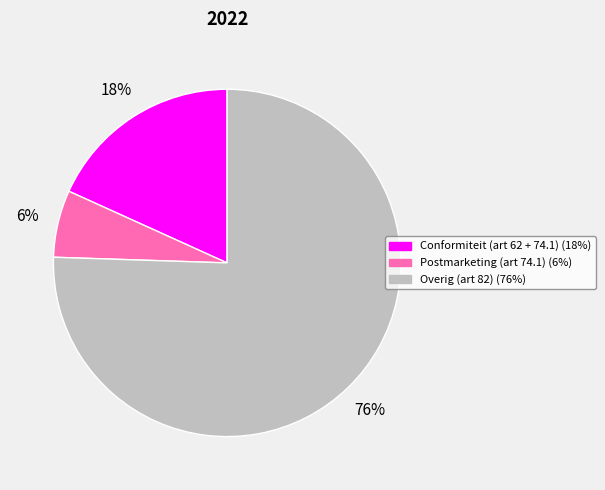

Is it true that Postmarketing (art 74.1) (6%) is 6% of the pie?

True